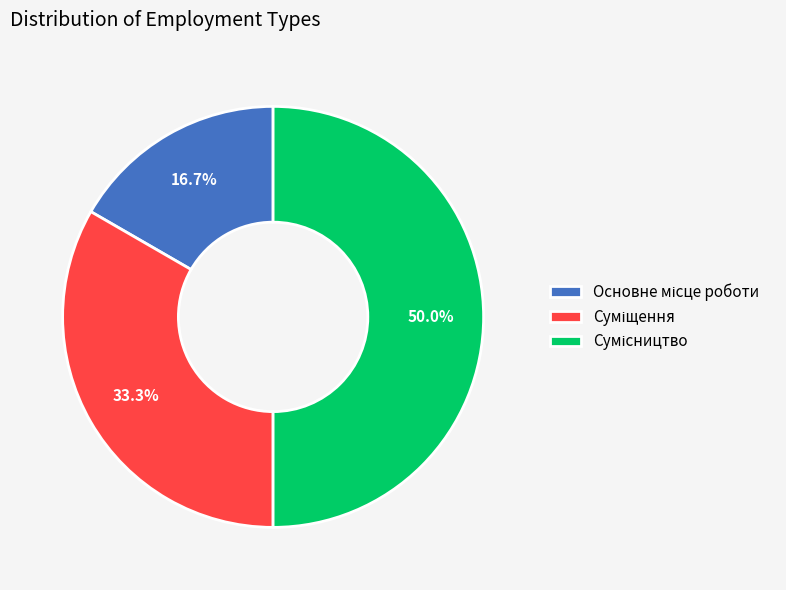

How many segments does this pie chart have?

3